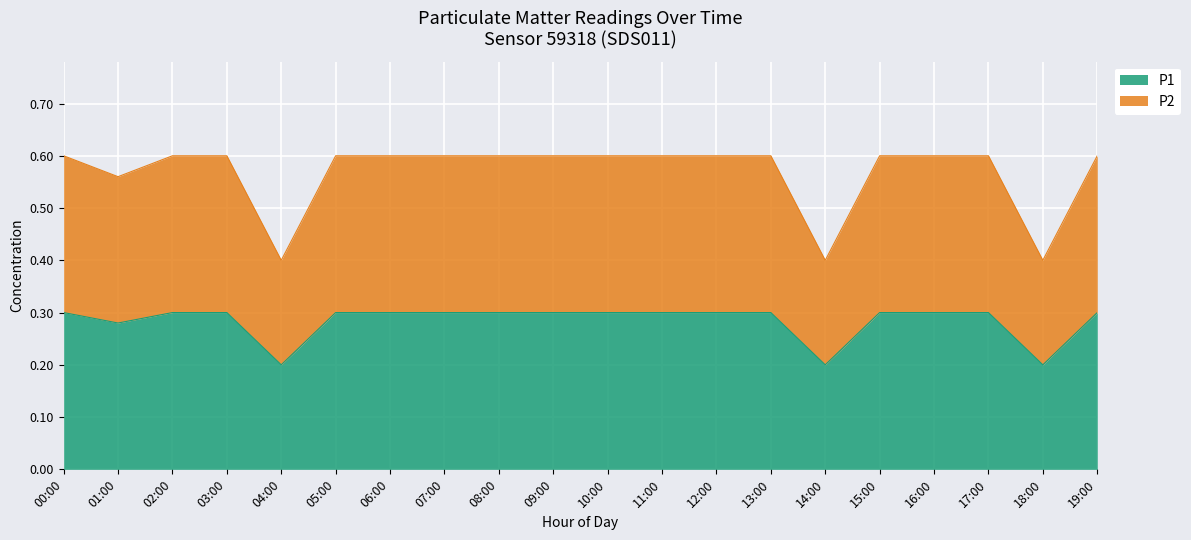

Is it true that P2 equals 0.4 at 14:00?

True